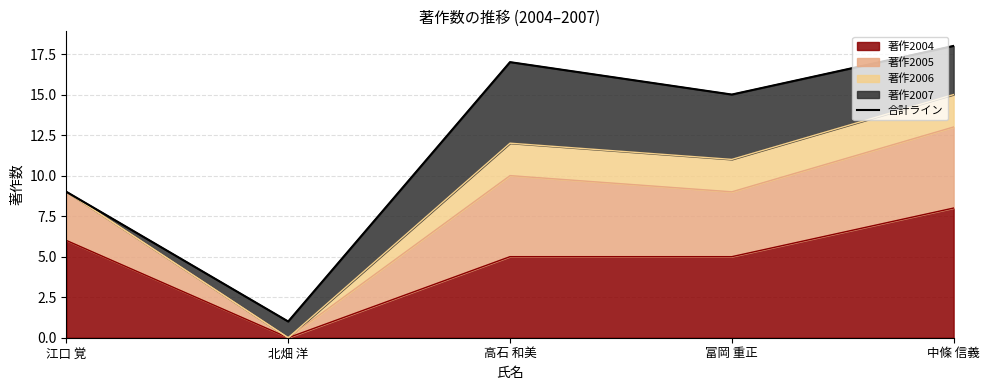

Which category has the highest value across all series?

中條 信義